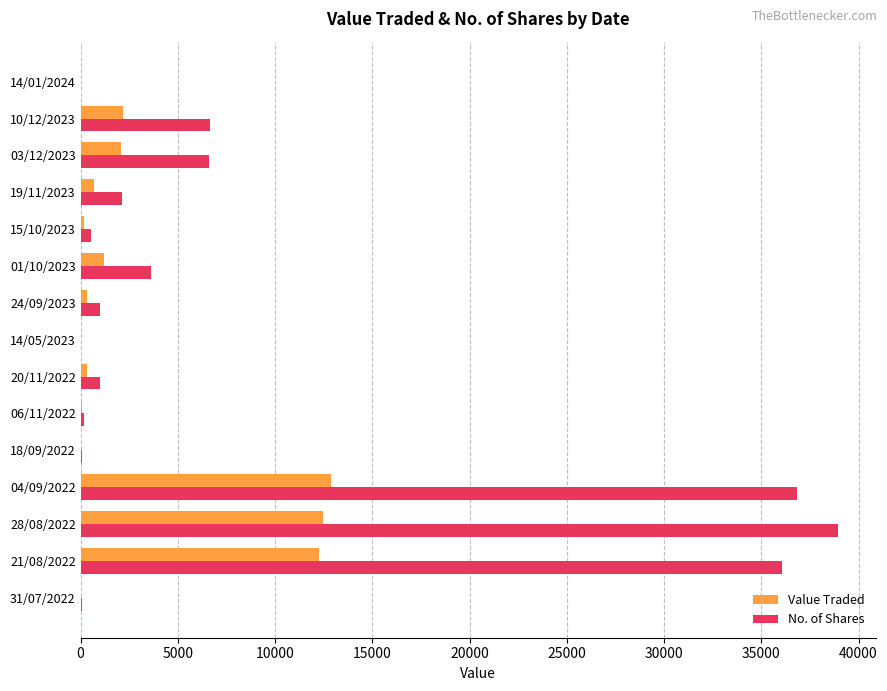

At which label is No. of Shares closest to 19481?

10/12/2023